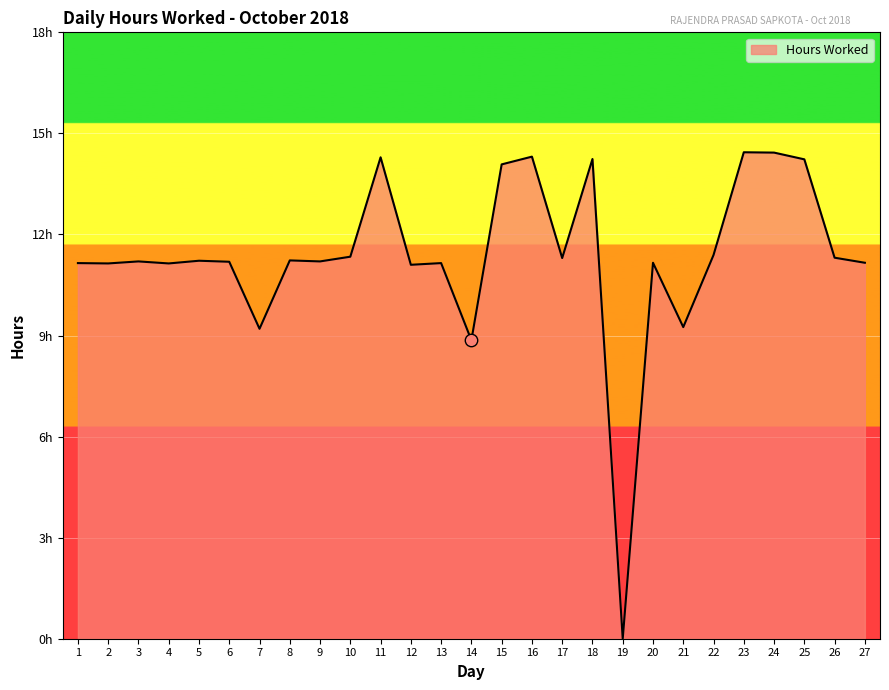

What is the change in value from 10 to 24?

+3.1